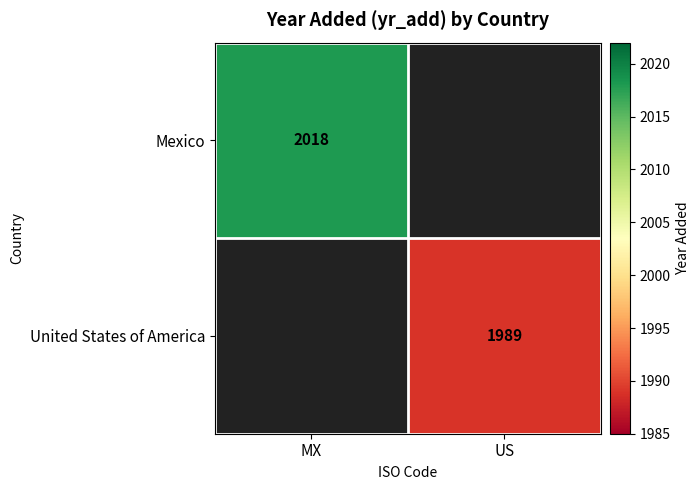

The Mexico series shows 3432 at MX. True or false?

False